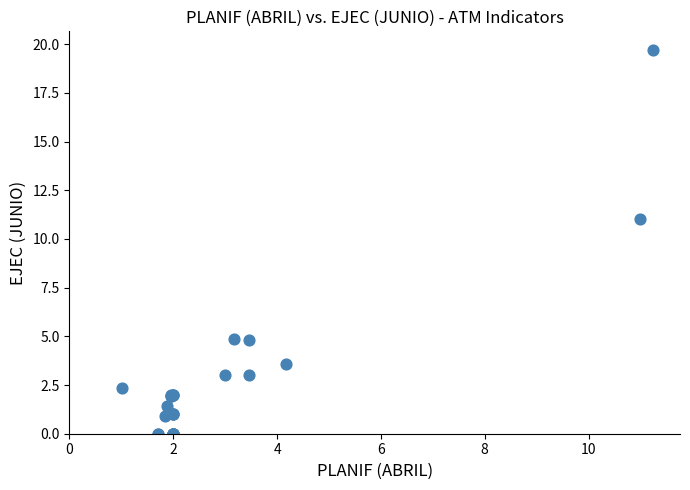

What Y value in the scatter plot is closest to 9?

11.0